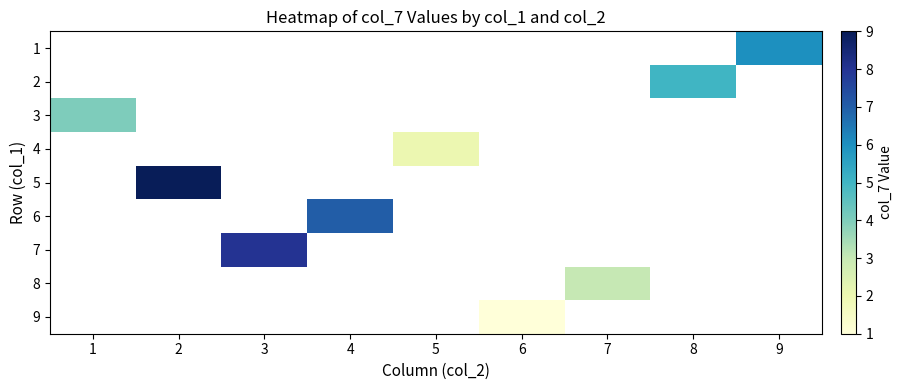

What is the minimum value shown in the chart?

1.0